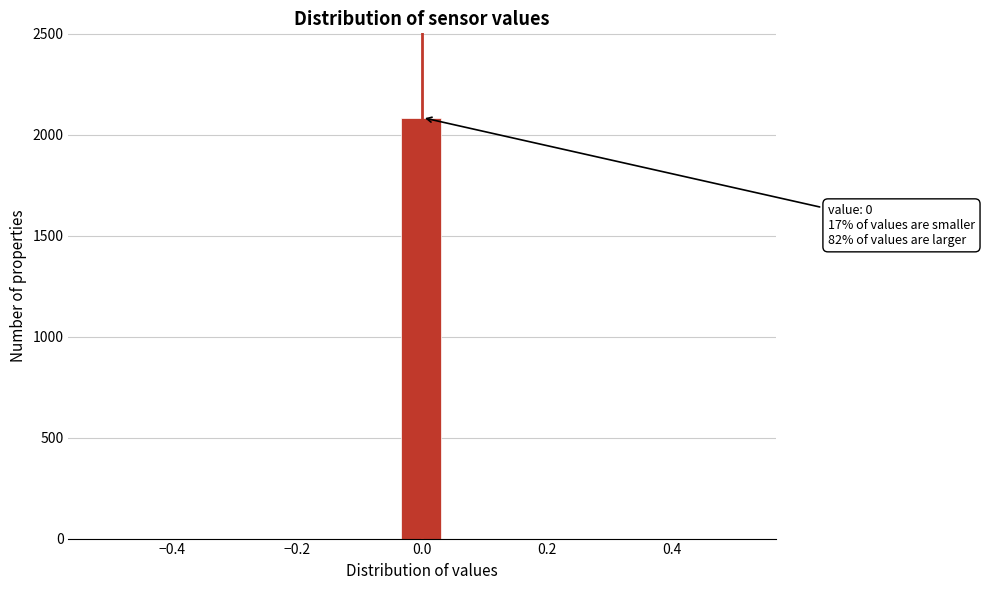

Around what value on the x-axis is the tallest bar? Give the approximate position of its centre, as read against the axis.

0.00